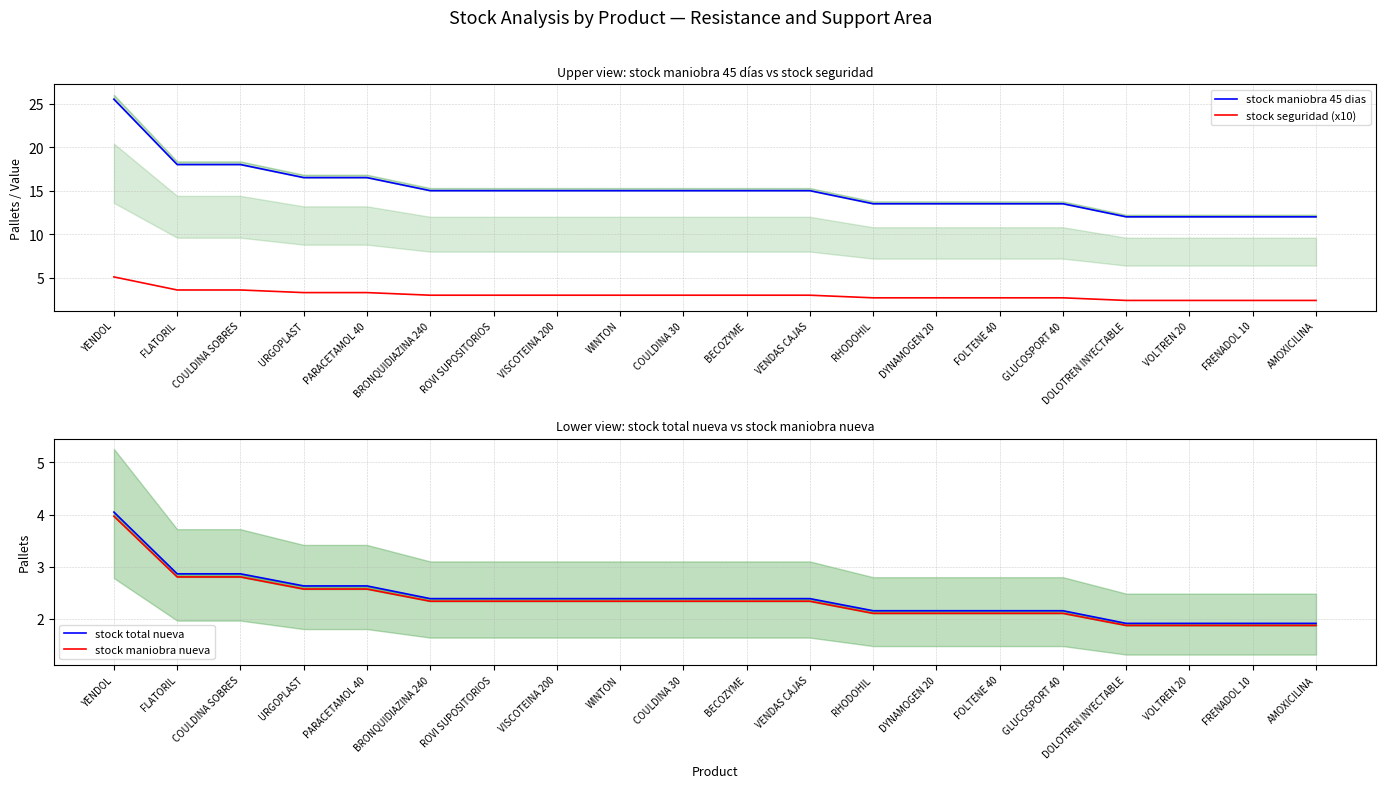

At how many categories does at least one series exceed 23?

1